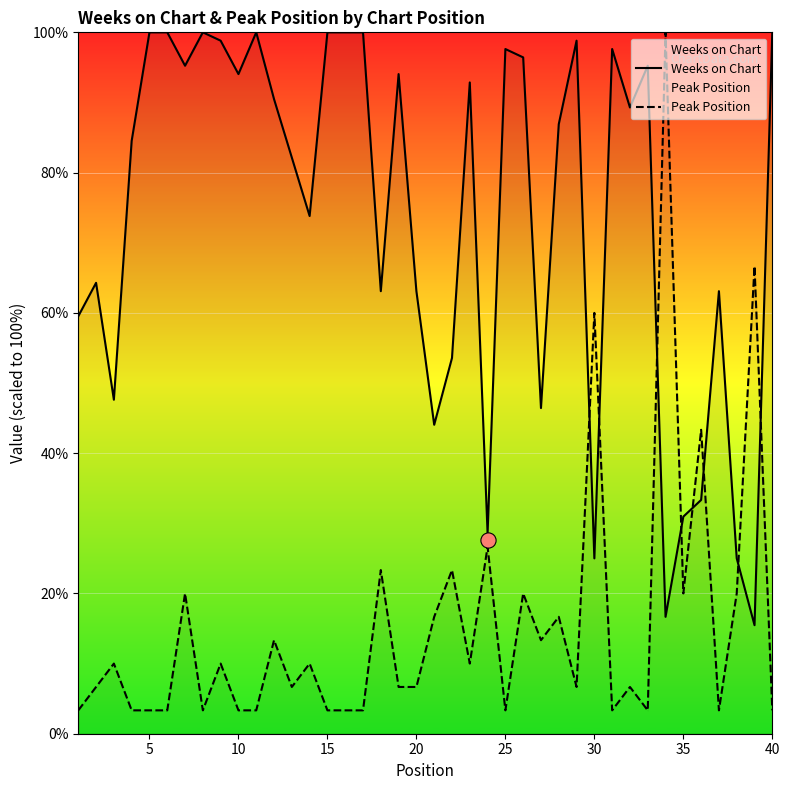

What are all the series names shown in the legend?

Weeks on Chart, Peak Position